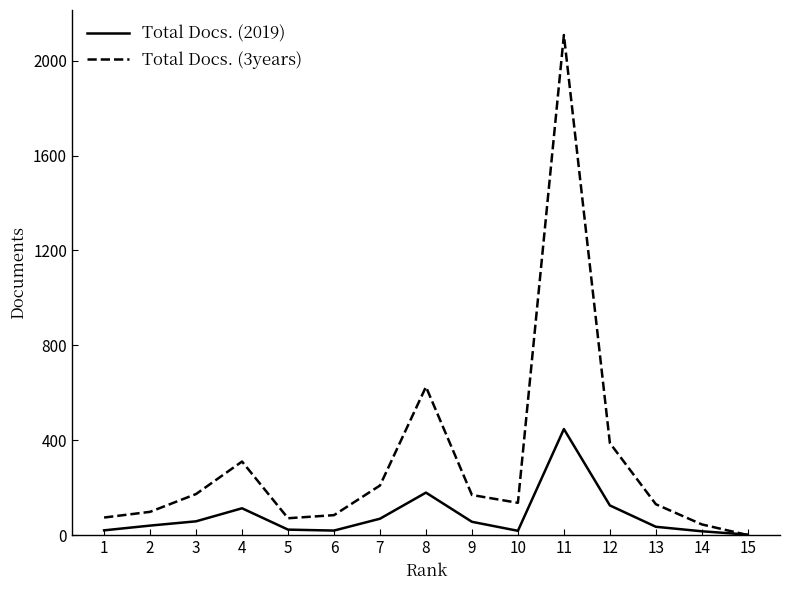

Is the value of Total Docs. (2019) at 11 greater than the value of Total Docs. (3years) at 13?

Yes